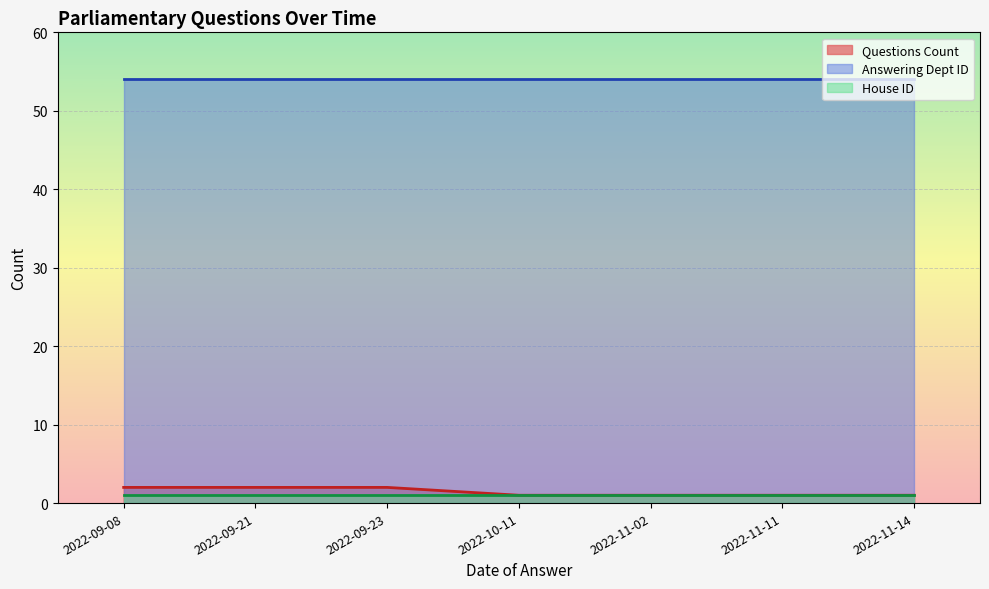

Is the value of Answering Dept ID at 2022-10-11 greater than the value of Questions Count at 2022-09-23?

Yes